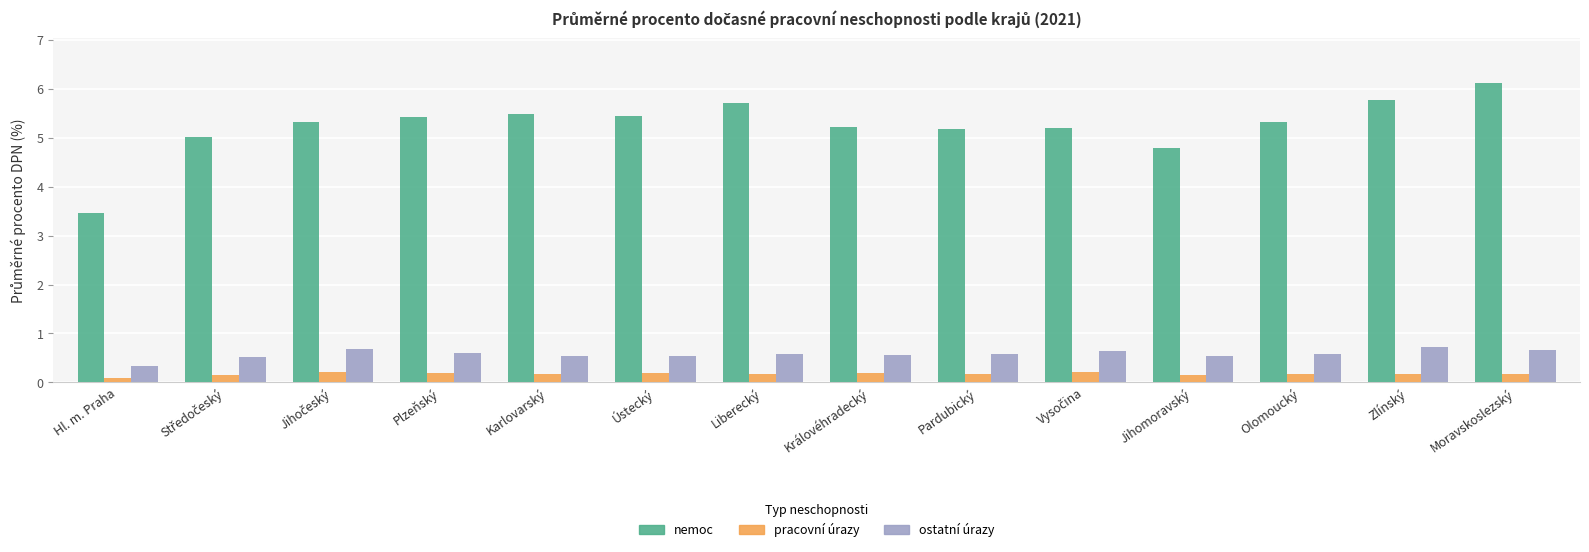

True or false: ostatní úrazy has a value of 0.3 at Hl. m. Praha.

True